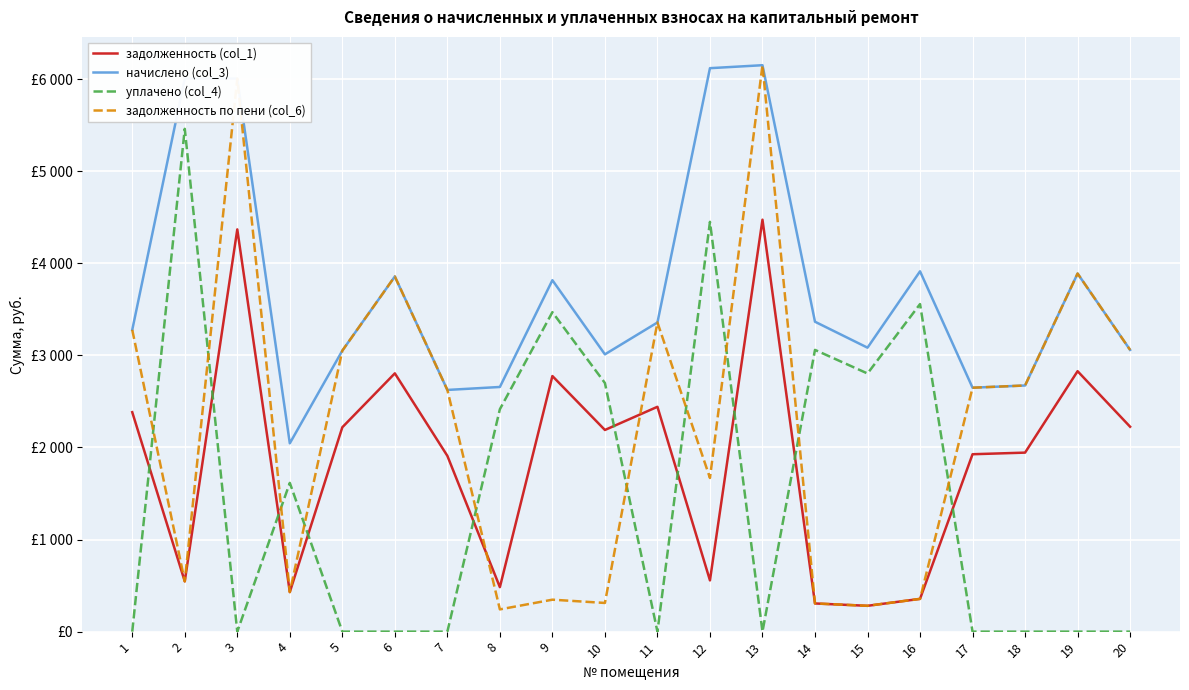

What are all the series names shown in the legend?

задолженность (col_1), начислено (col_3), уплачено (col_4), задолженность по пени (col_6)